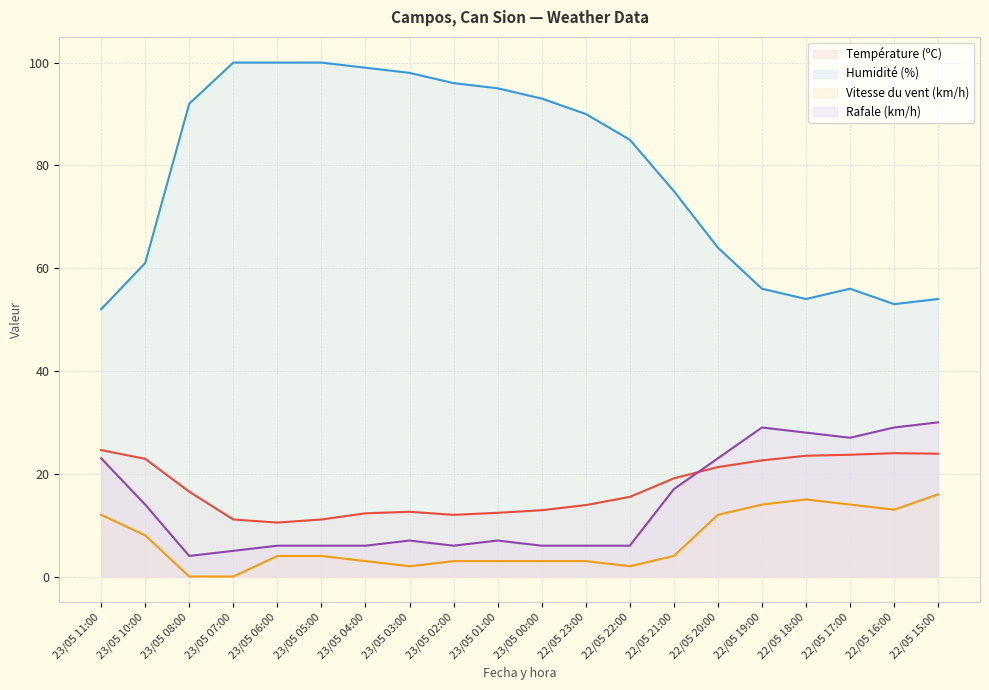

True or false: Température (ºC) has more than 2 interior local peaks.

False